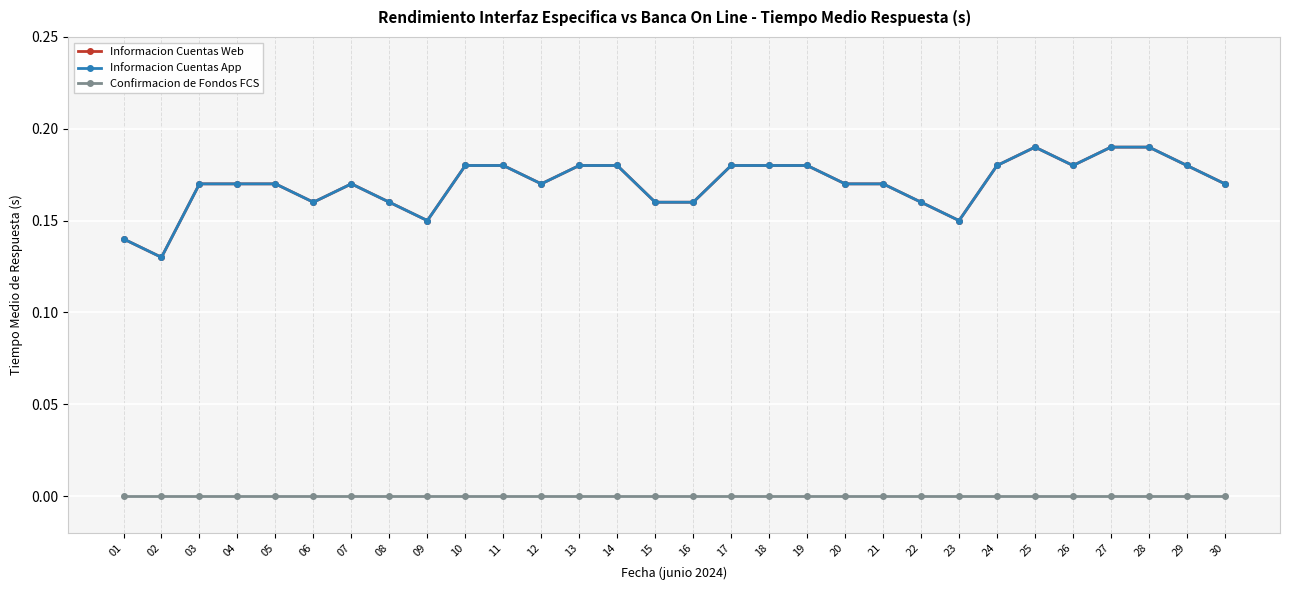

Which series changed the most between 02 and 15?

Informacion Cuentas Web